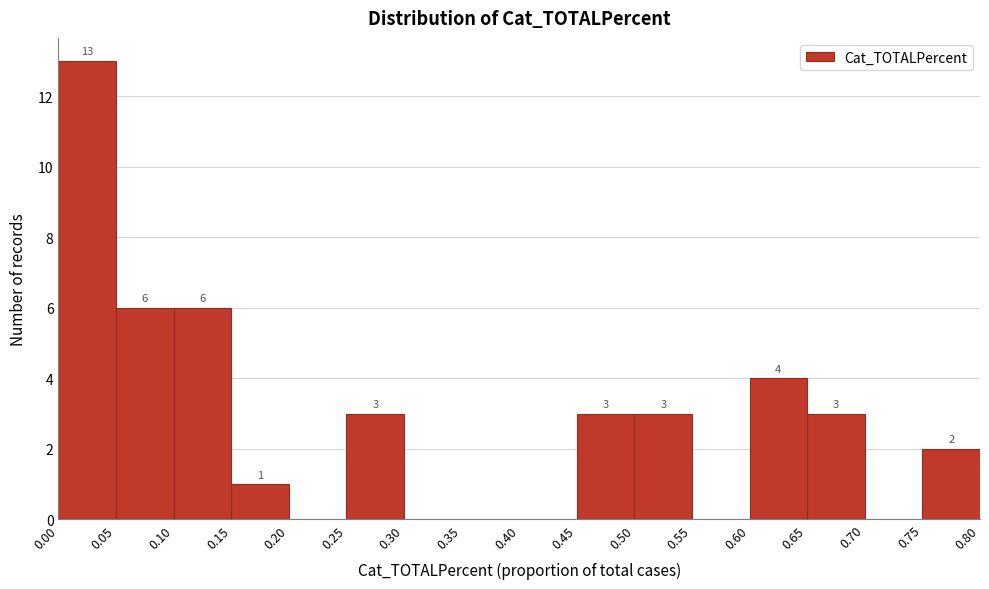

Over which range of the x-axis is the bar tallest?

0.00 to 0.05